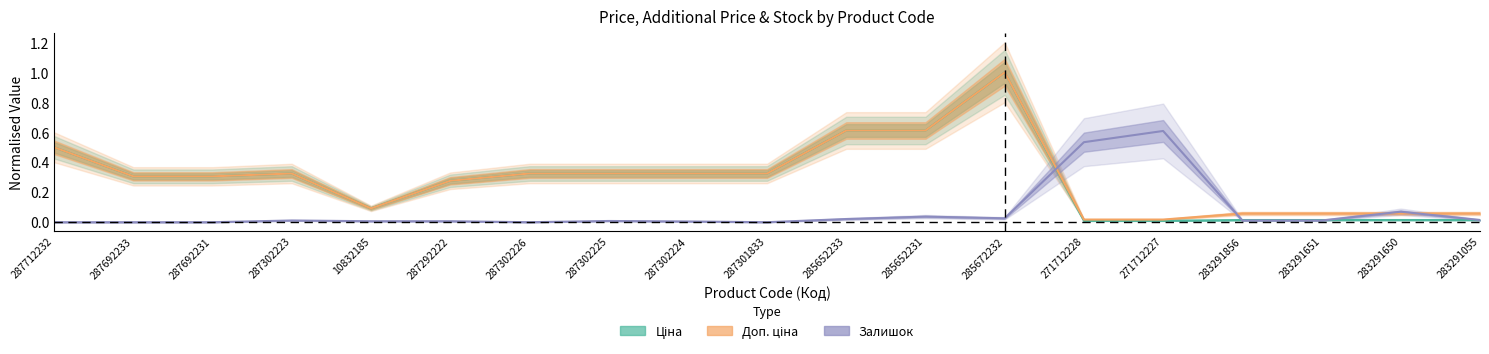

After their last crossing, which series has the higher values: Залишок or Ціна?

Залишок